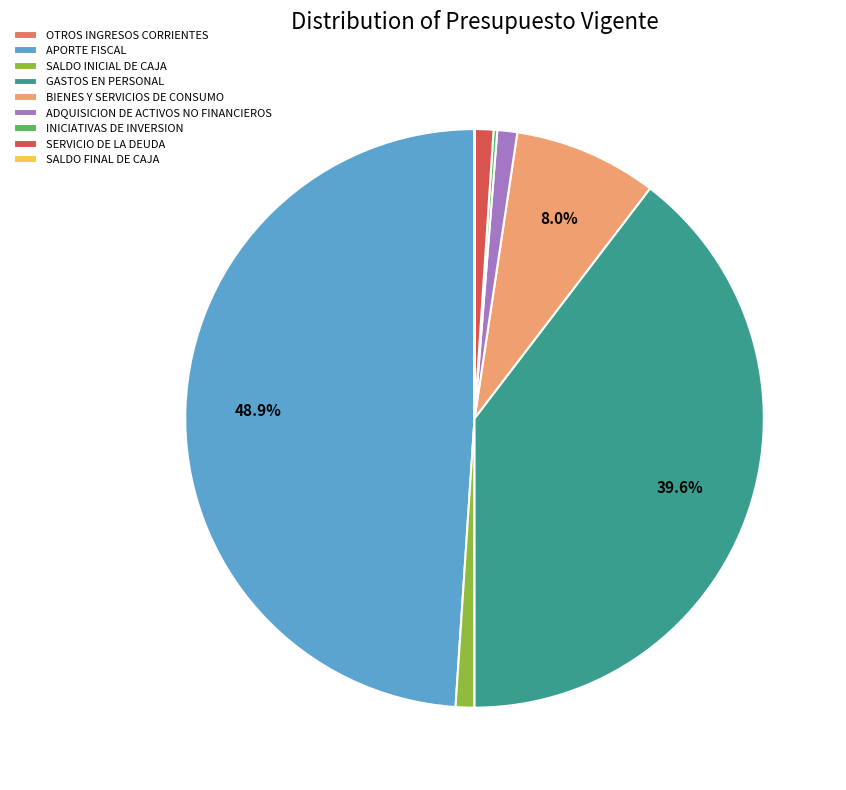

What is the largest slice in the pie chart?

APORTE FISCAL